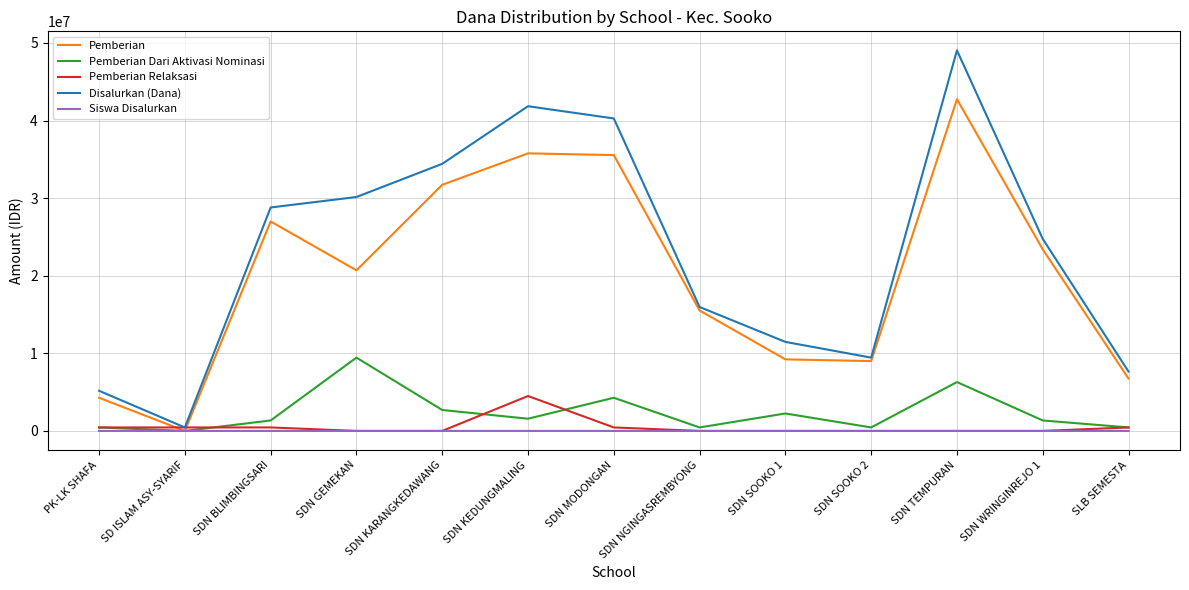

Is it true that Disalurkan (Dana) equals 55604747 at SDN KEDUNGMALING?

False